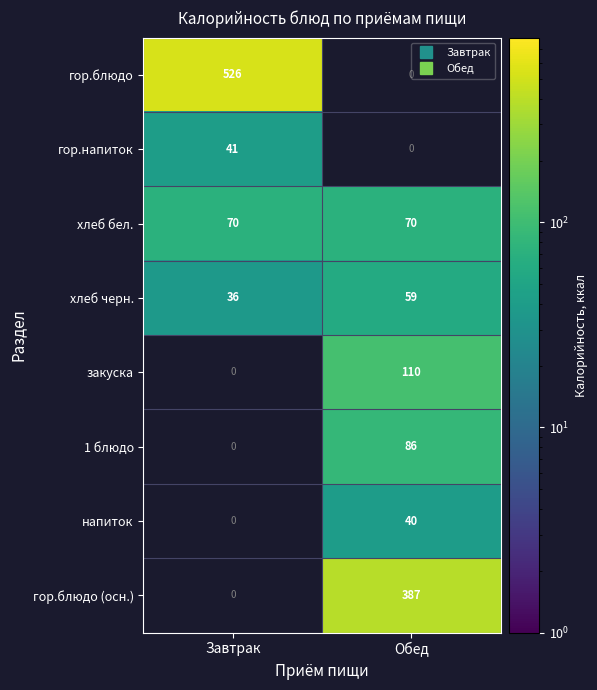

Rank the categories by хлеб черн. value from lowest to highest.

Завтрак, Обед